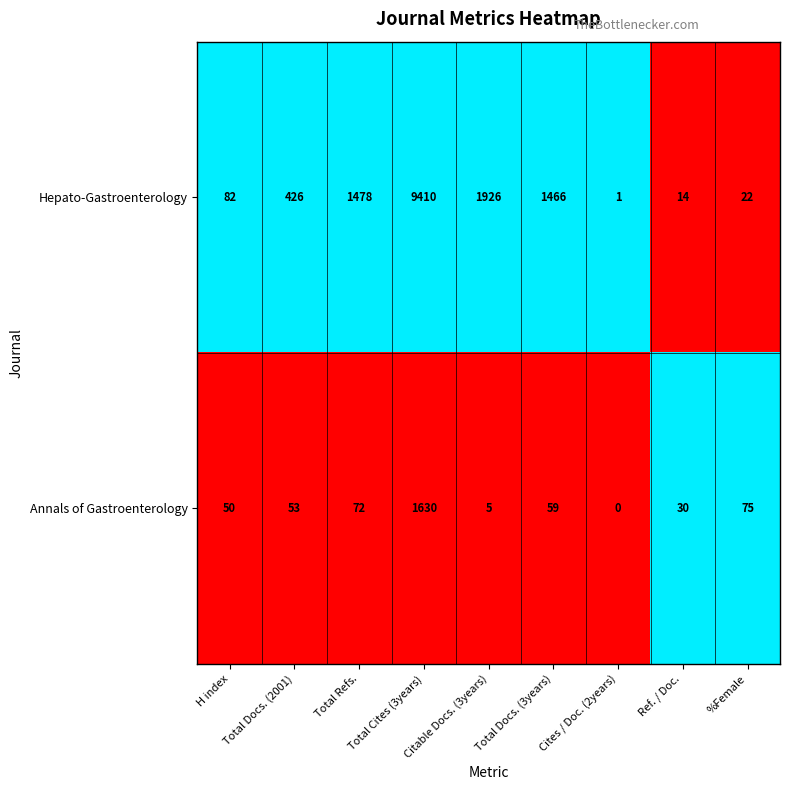

Count the number of categories in the chart.

9